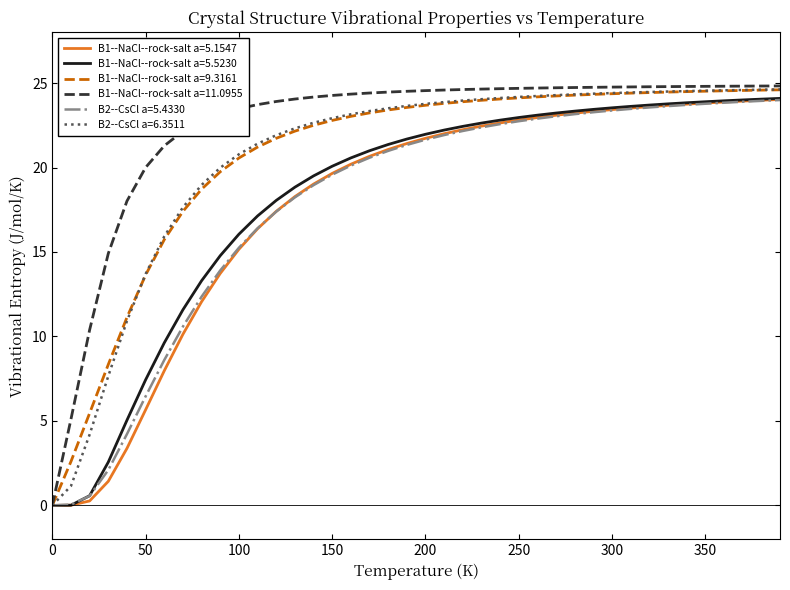

How many lines are shown in the chart?

6